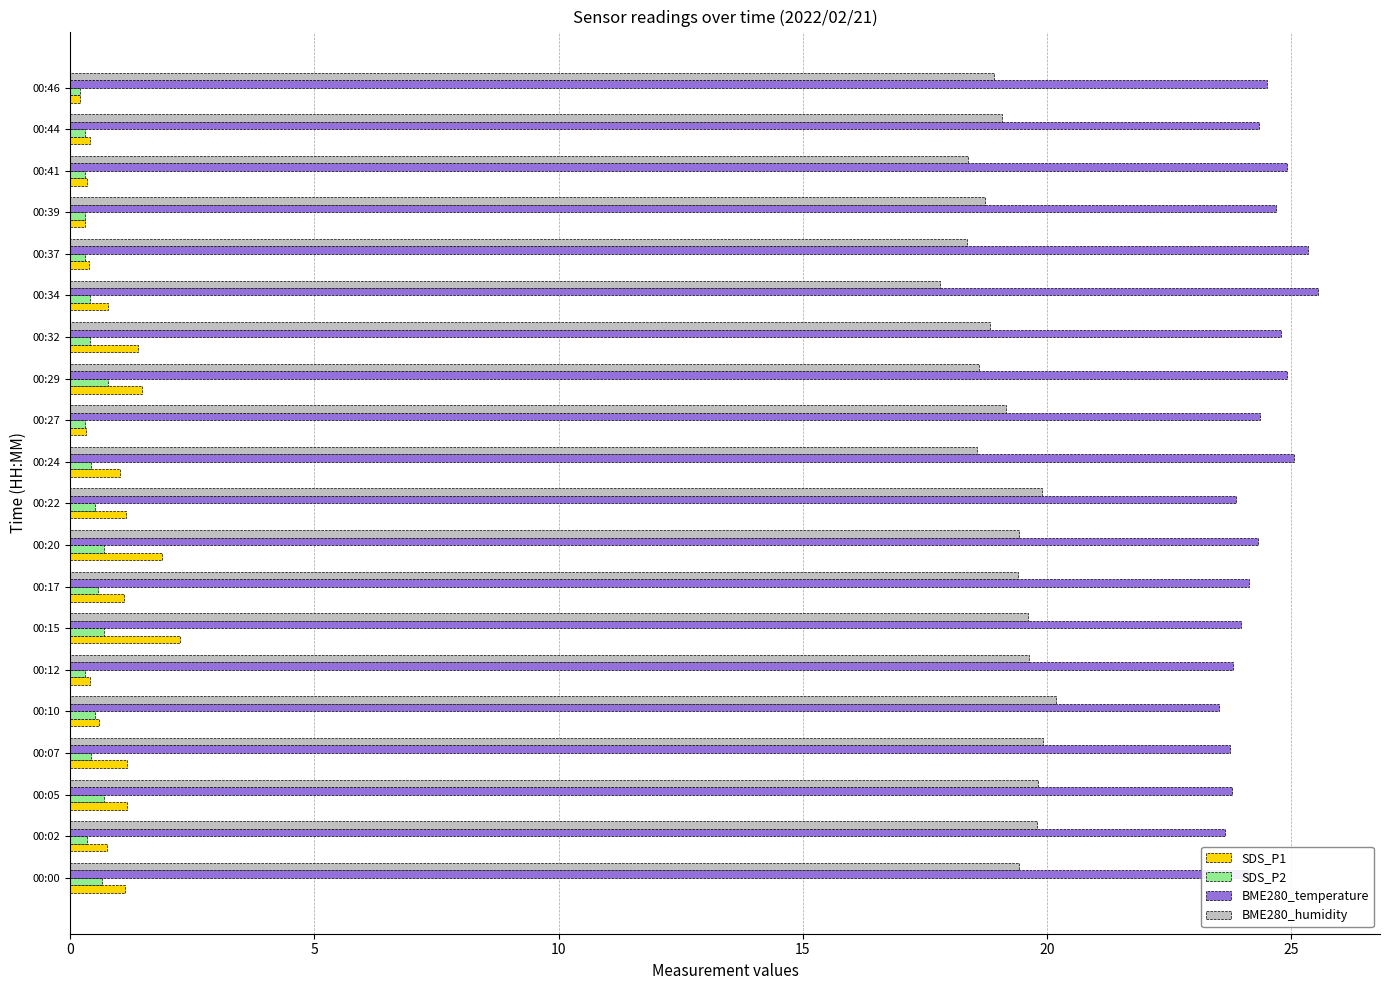

Is the value of SDS_P1 at 00:22 greater than the value of BME280_temperature at 00:37?

No